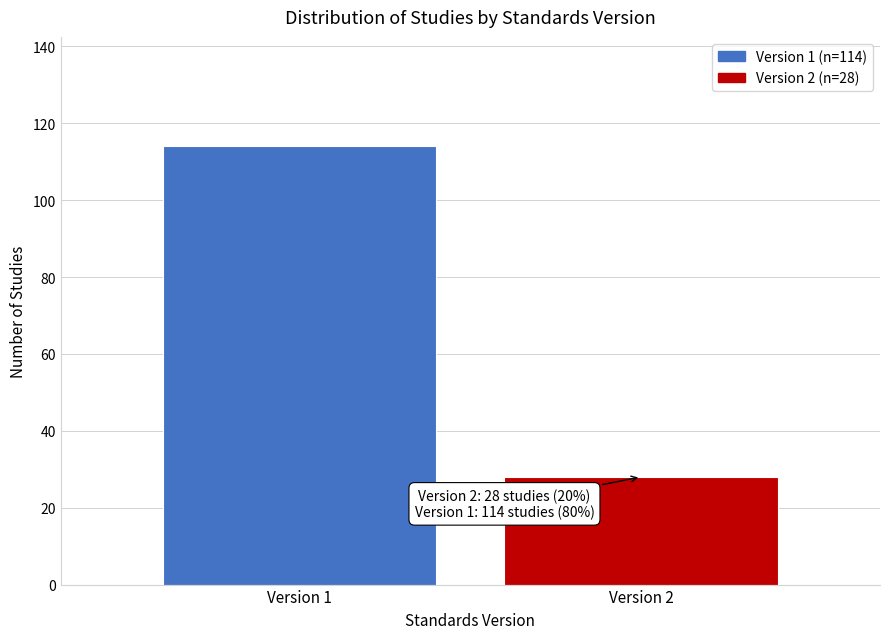

Reading left to right, list all the values displayed in this chart.

Version 1=114	Version 2=28